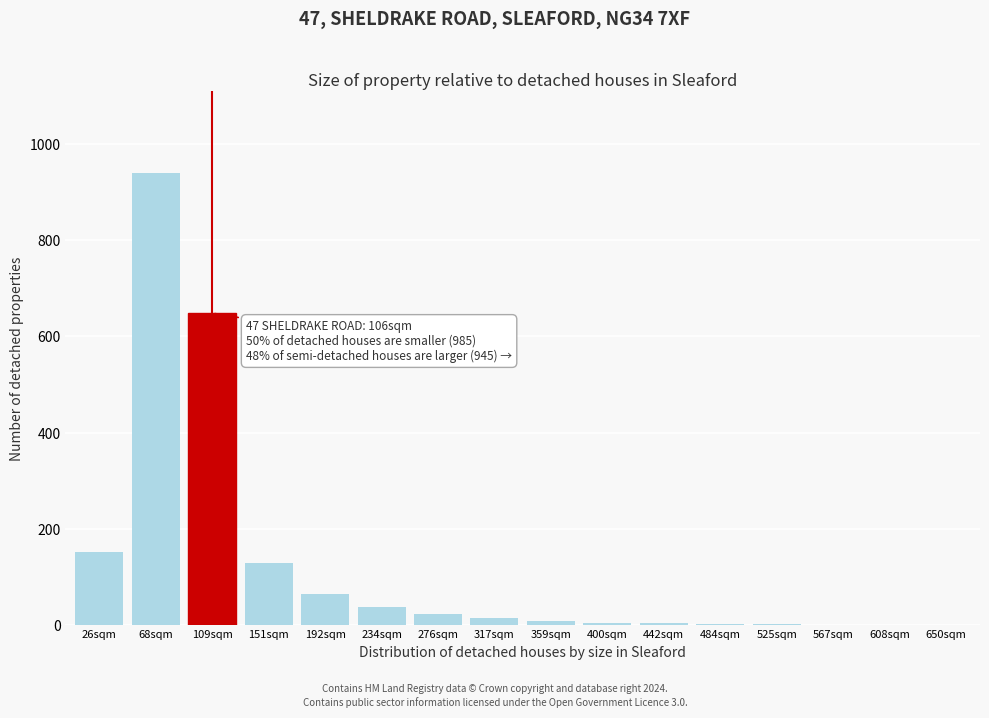

Where is the data nearest to the value 470?

109sqm